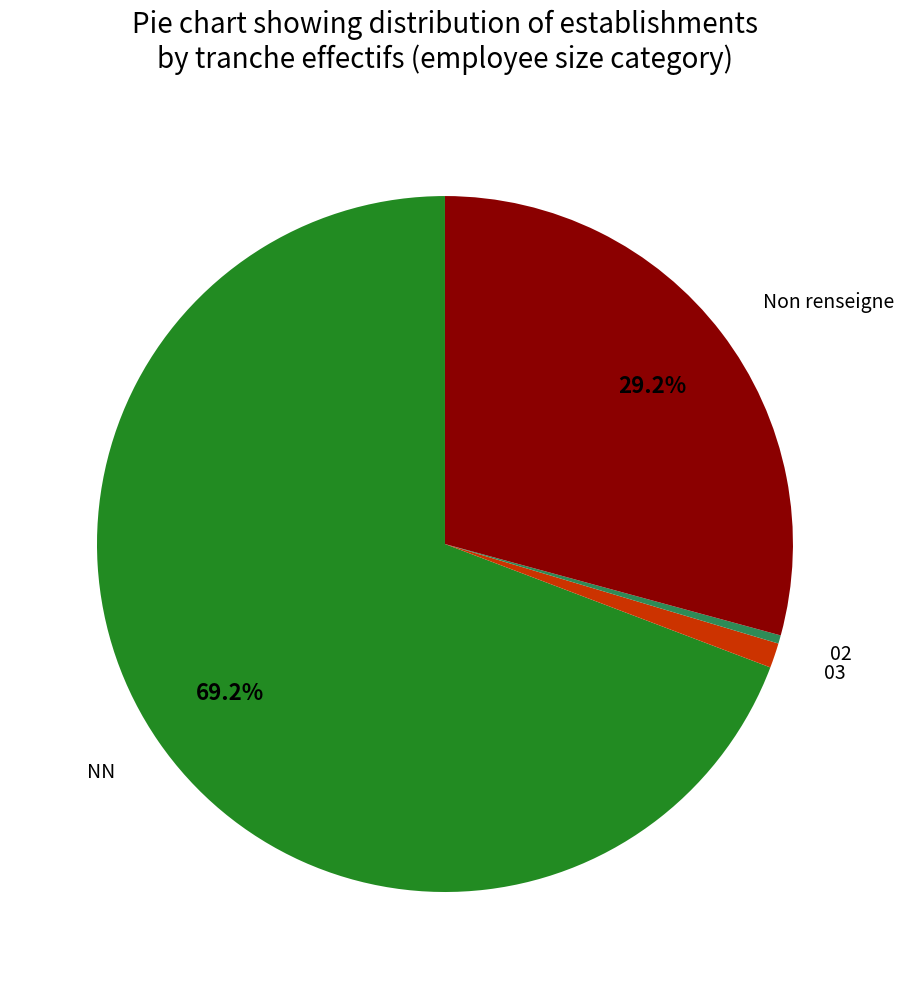

How many slices are in this pie chart?

4